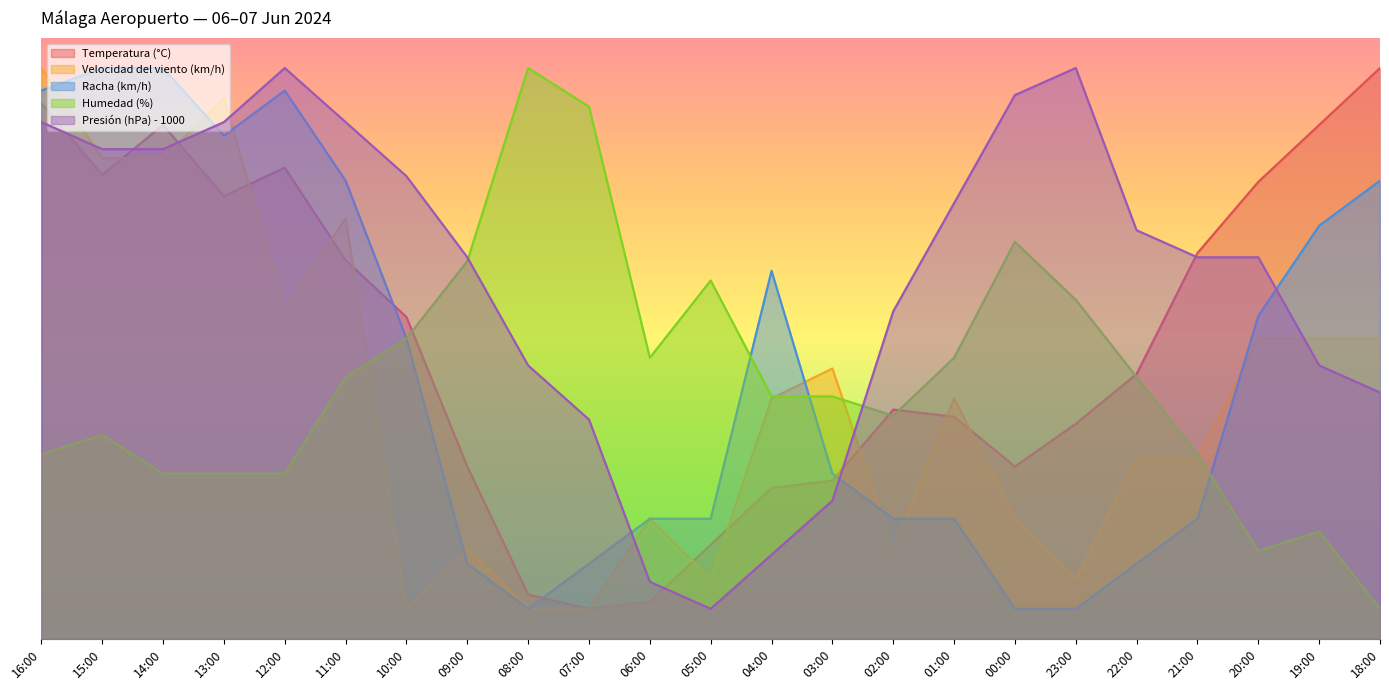

Where does the Humedad (%) series first go above 40?

11:00